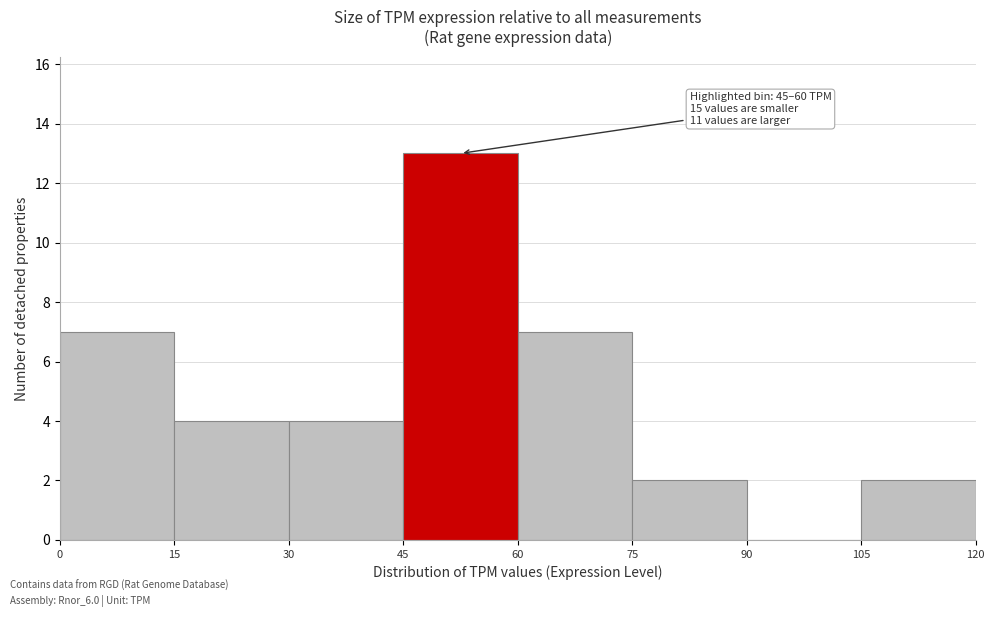

Which range on the x-axis has the tallest bar?

45 to 60